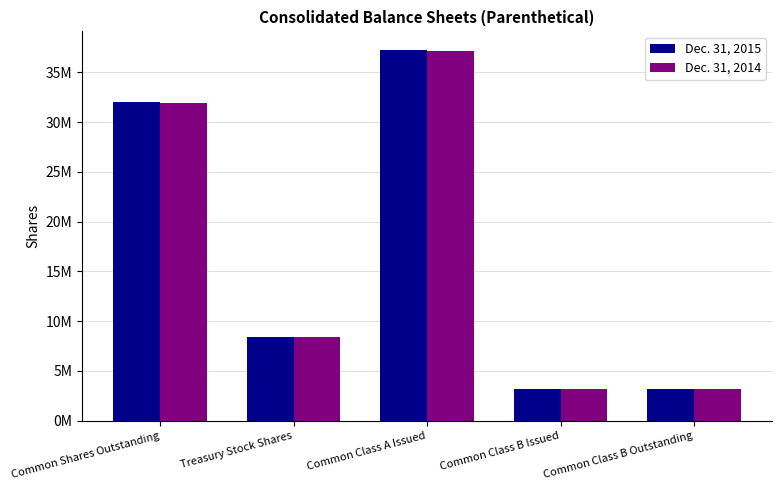

What is the difference between the Dec. 31, 2015 values at Common Class B Outstanding and Common Shares Outstanding?

28764952